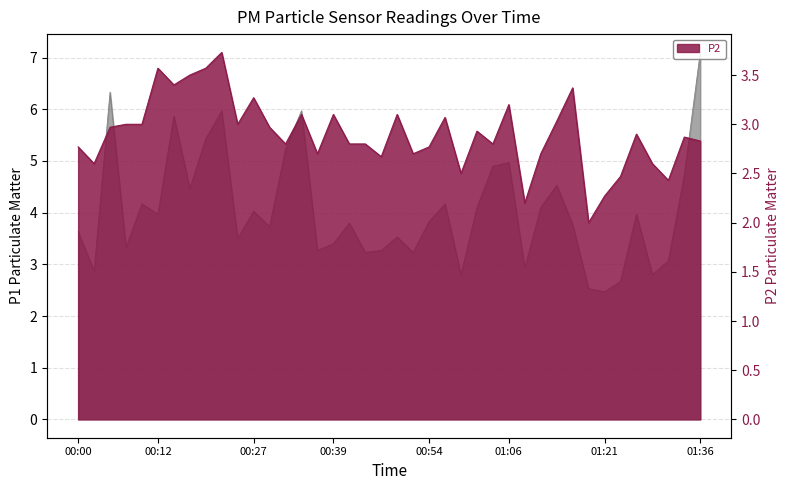

Which series has the largest range (max minus min)?

P1